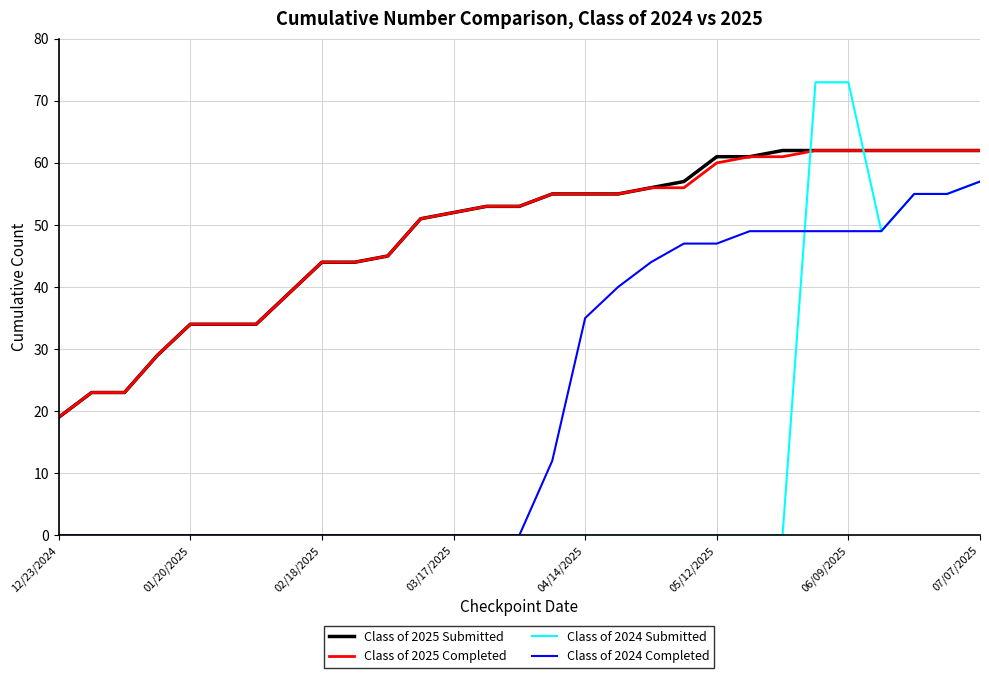

How many intersections are there between Class of 2025 Completed and Class of 2024 Submitted?

2